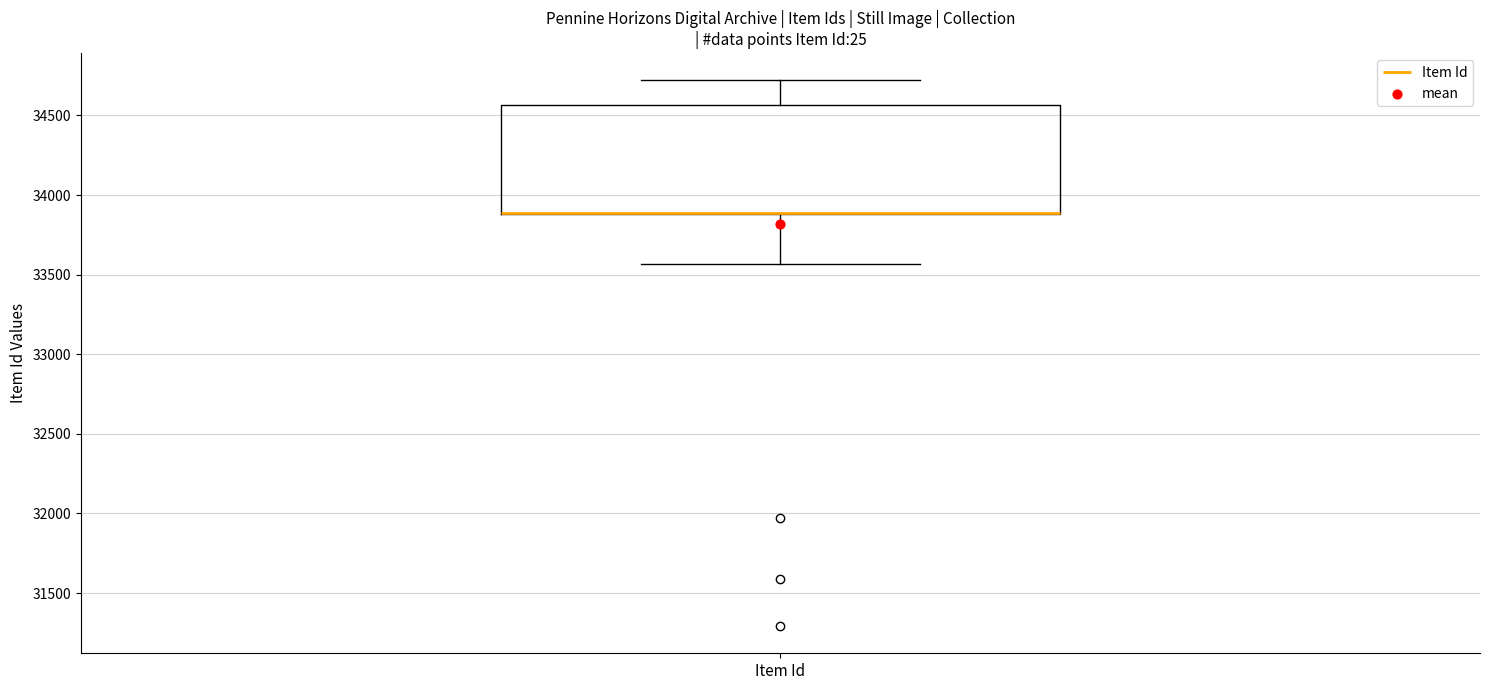

Read this box plot against the y-axis: the position of the median line, the range covered by the box, and the ends of both whiskers. The values are not printed on the chart, so give them approximately, as read against the axis.

median 33900 (drawn on the box's lower edge), box 33900 to 34550, whiskers 33550 to 34700